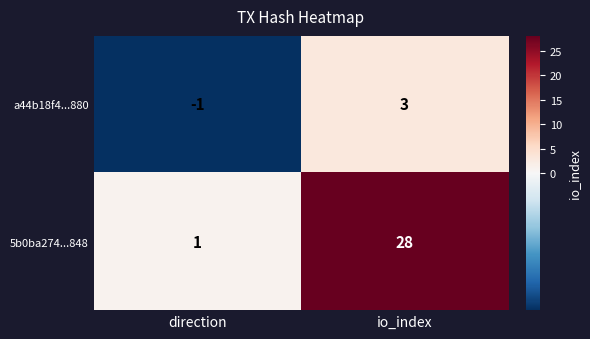

Is it true that 5b0ba274...848 equals 44 at io_index?

False